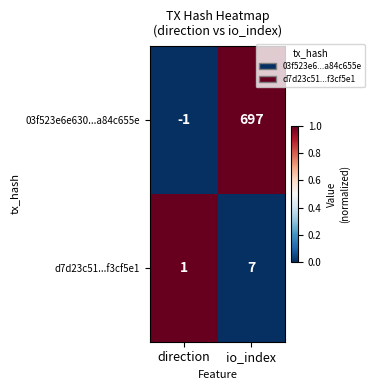

Which series has the widest spread of values?

03f523e6e630...a84c655e